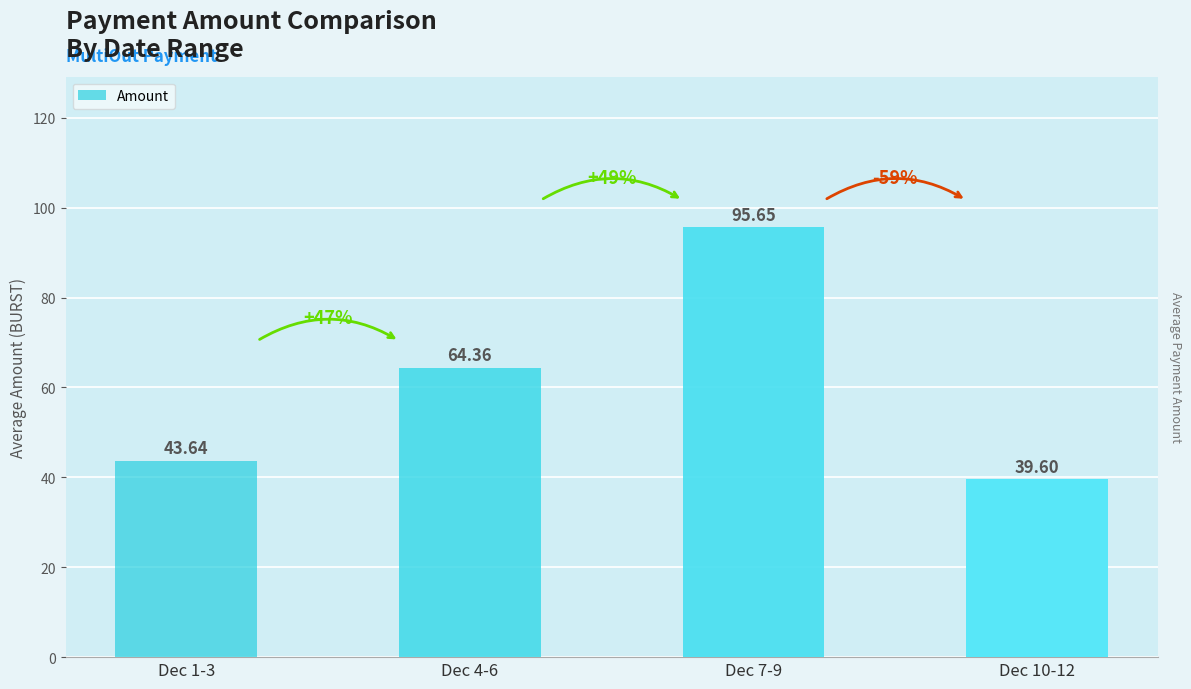

Reading left to right, extract all data points from this chart.

43.6	64.4	95.7	39.6